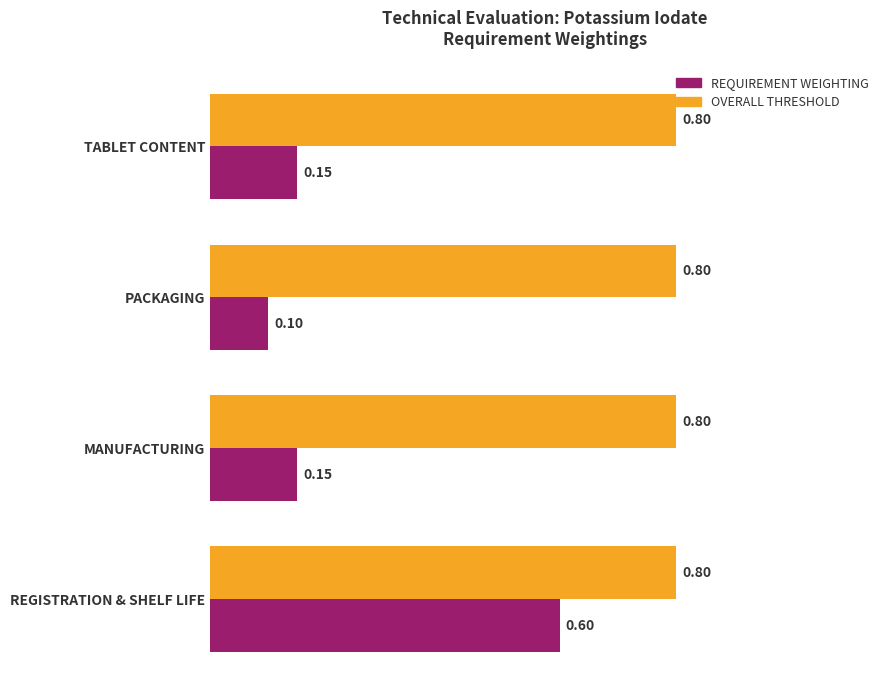

What is the minimum value for REQUIREMENT WEIGHTING?

0.1